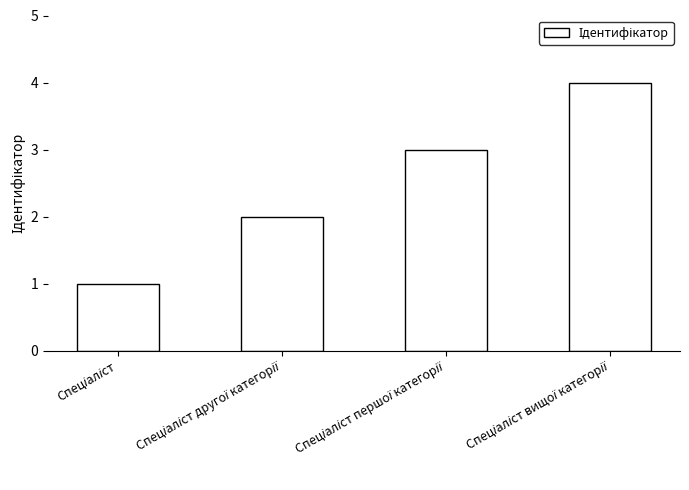

What is the difference between the maximum and minimum values?

3